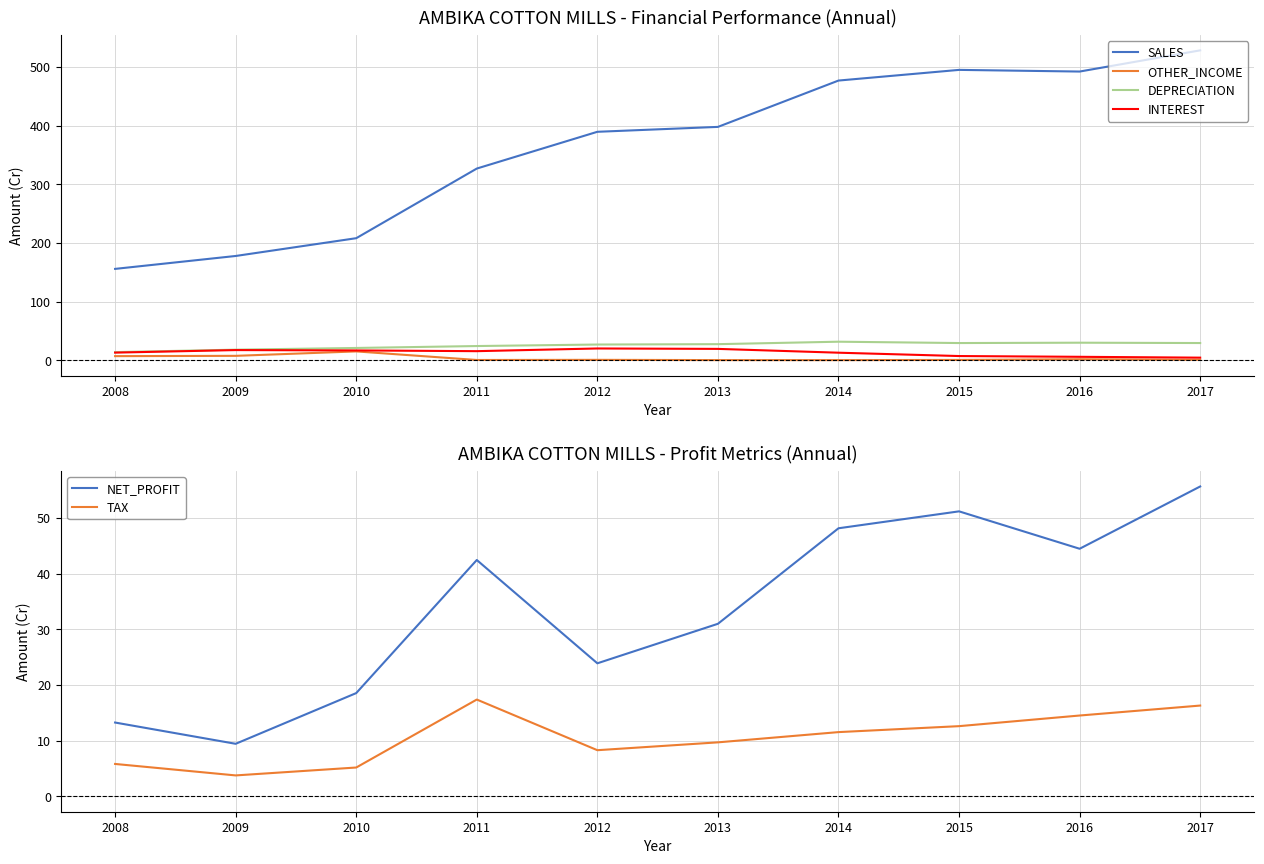

What is the value of the NET_PROFIT point at the 10th from the left?

55.6